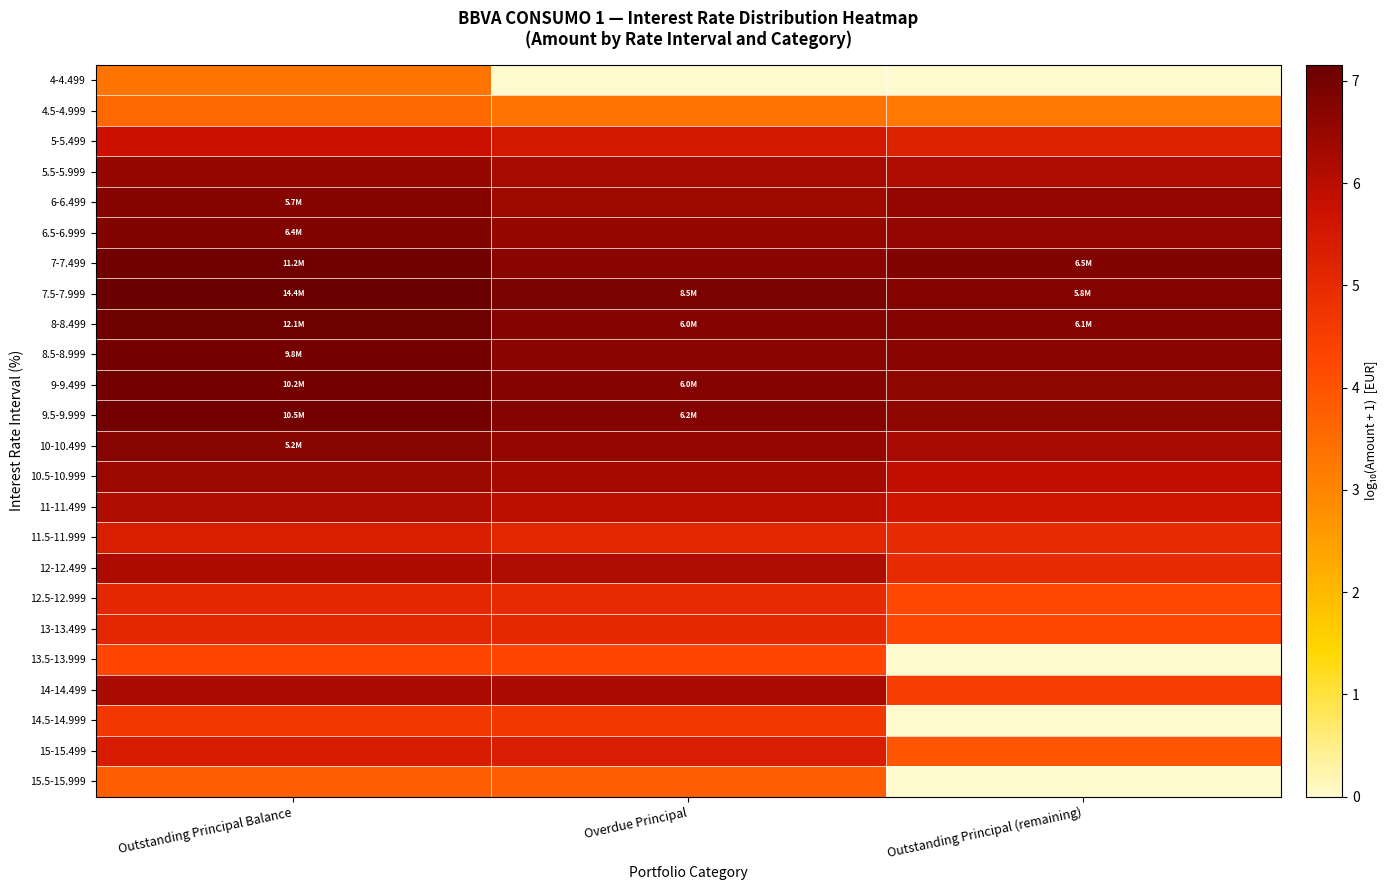

Reading left to right, extract all data points from this chart.

4-4.499: Outstanding Principal Balance=3.3	Overdue Principal=0.0	Outstanding Principal (remaining)=0.0
4.5-4.999: Outstanding Principal Balance=3.6	Overdue Principal=3.3	Outstanding Principal (remaining)=3.2
5-5.499: Outstanding Principal Balance=5.7	Overdue Principal=5.5	Outstanding Principal (remaining)=5.2
5.5-5.999: Outstanding Principal Balance=6.5	Overdue Principal=6.3	Outstanding Principal (remaining)=6.1
6-6.499: Outstanding Principal Balance=6.8	Overdue Principal=6.4	Outstanding Principal (remaining)=6.5
6.5-6.999: Outstanding Principal Balance=6.8	Overdue Principal=6.5	Outstanding Principal (remaining)=6.5
7-7.499: Outstanding Principal Balance=7.0	Overdue Principal=6.7	Outstanding Principal (remaining)=6.8
7.5-7.999: Outstanding Principal Balance=7.2	Overdue Principal=6.9	Outstanding Principal (remaining)=6.8
8-8.499: Outstanding Principal Balance=7.1	Overdue Principal=6.8	Outstanding Principal (remaining)=6.8
8.5-8.999: Outstanding Principal Balance=7.0	Overdue Principal=6.7	Outstanding Principal (remaining)=6.7
9-9.499: Outstanding Principal Balance=7.0	Overdue Principal=6.8	Outstanding Principal (remaining)=6.6
9.5-9.999: Outstanding Principal Balance=7.0	Overdue Principal=6.8	Outstanding Principal (remaining)=6.6
10-10.499: Outstanding Principal Balance=6.7	Overdue Principal=6.5	Outstanding Principal (remaining)=6.2
10.5-10.999: Outstanding Principal Balance=6.5	Overdue Principal=6.3	Outstanding Principal (remaining)=5.9
11-11.499: Outstanding Principal Balance=6.1	Overdue Principal=6.0	Outstanding Principal (remaining)=5.6
11.5-11.999: Outstanding Principal Balance=5.4	Overdue Principal=5.1	Outstanding Principal (remaining)=5.0
12-12.499: Outstanding Principal Balance=6.2	Overdue Principal=6.1	Outstanding Principal (remaining)=5.0
12.5-12.999: Outstanding Principal Balance=5.1	Overdue Principal=5.0	Outstanding Principal (remaining)=4.2
13-13.499: Outstanding Principal Balance=5.1	Overdue Principal=5.0	Outstanding Principal (remaining)=4.3
13.5-13.999: Outstanding Principal Balance=4.3	Overdue Principal=4.3	Outstanding Principal (remaining)=0.0
14-14.499: Outstanding Principal Balance=6.2	Overdue Principal=6.2	Outstanding Principal (remaining)=4.5
14.5-14.999: Outstanding Principal Balance=4.7	Overdue Principal=4.7	Outstanding Principal (remaining)=0.0
15-15.499: Outstanding Principal Balance=5.4	Overdue Principal=5.4	Outstanding Principal (remaining)=4.0
15.5-15.999: Outstanding Principal Balance=3.8	Overdue Principal=3.8	Outstanding Principal (remaining)=0.0